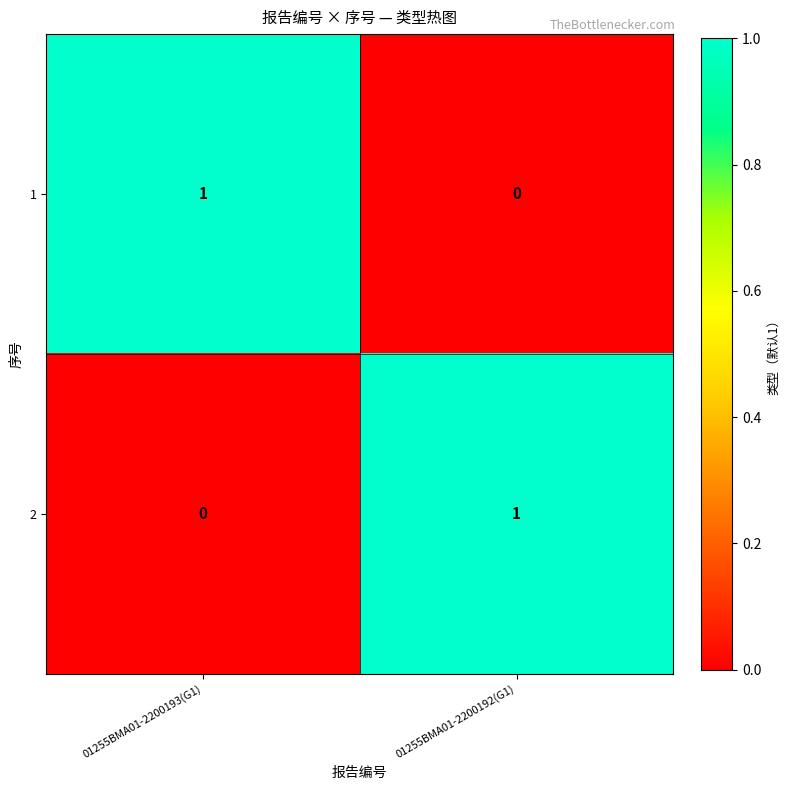

Reading right to left, list all the values displayed in this chart.

1: 01255BMA01-2200192(G1)=0	01255BMA01-2200193(G1)=1
2: 01255BMA01-2200192(G1)=1	01255BMA01-2200193(G1)=0